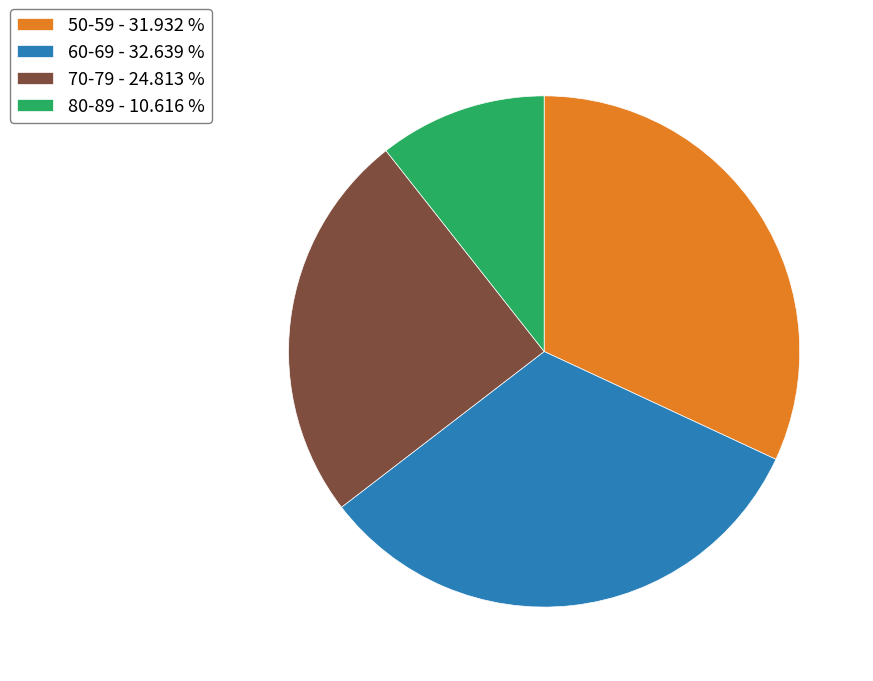

Is the sum of 70-79 - 24.813 % and 80-89 - 10.616 % greater than half?

No